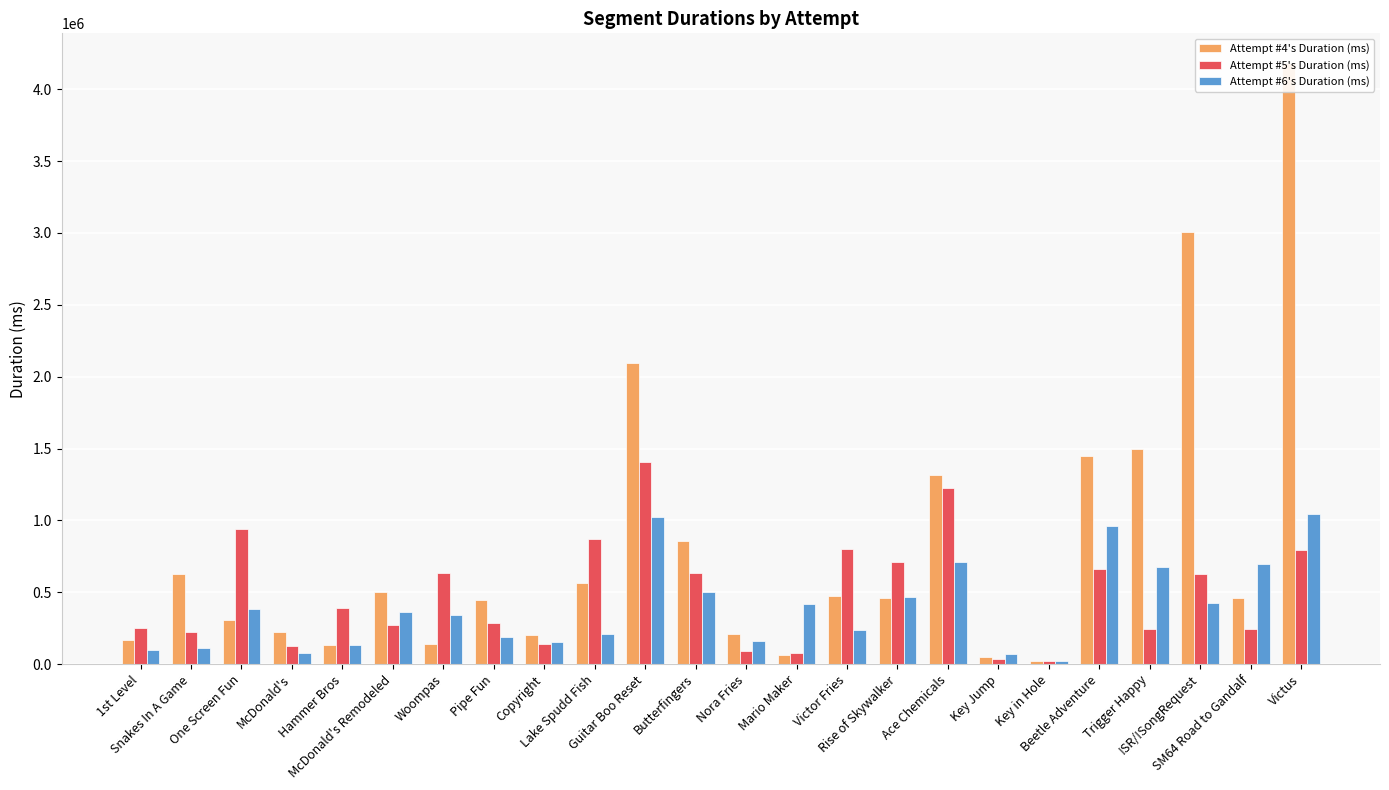

Which has a higher value, SM64 Road to Gandalf or McDonald's Remodeled?

McDonald's Remodeled